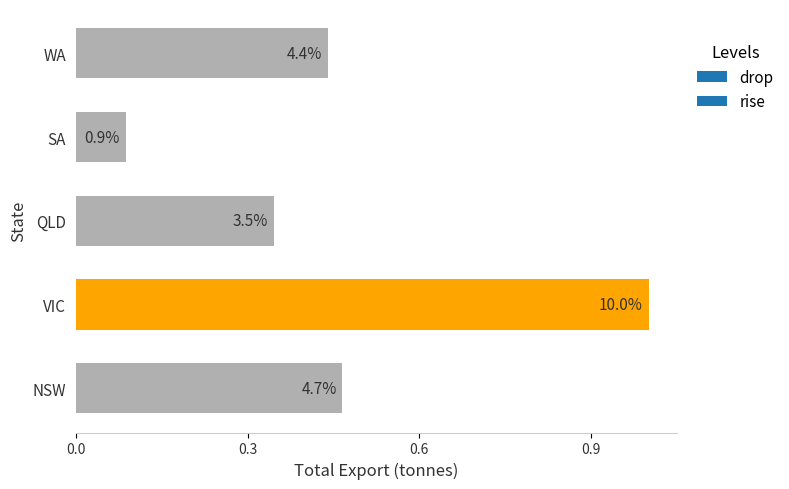

How many bars are there in total?

5